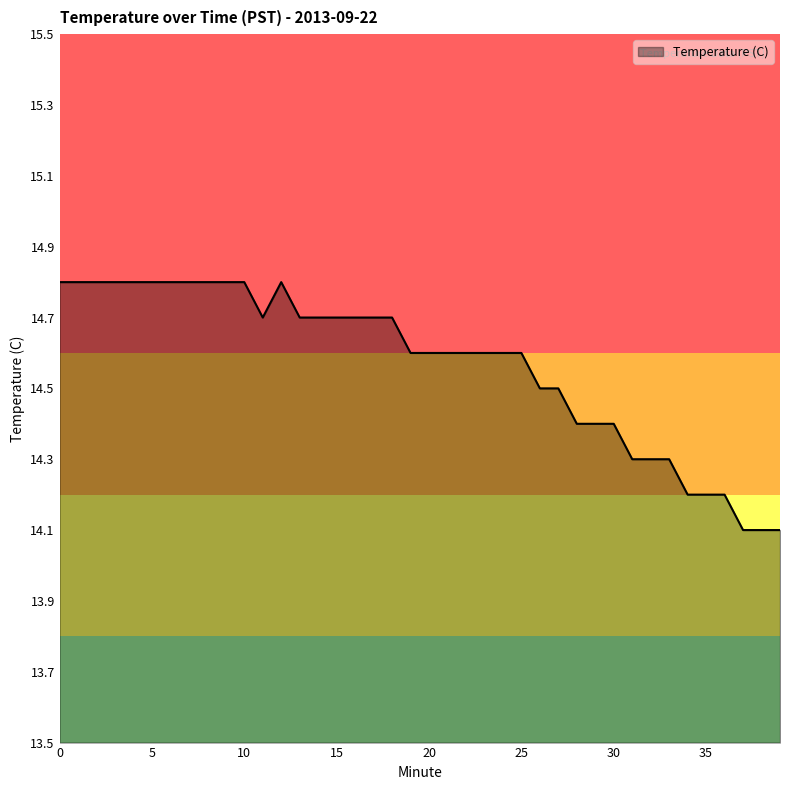

How many values are between 14 and 15?

40